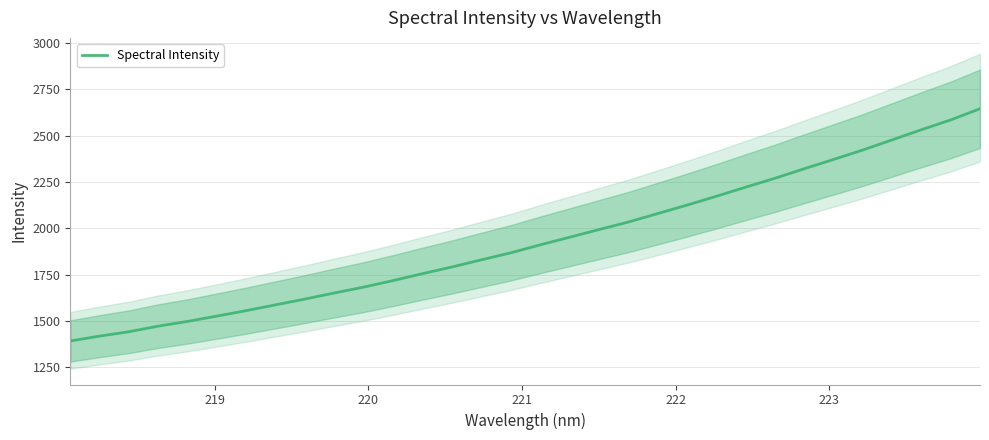

What is the maximum value for Spectral Intensity?

2645.8